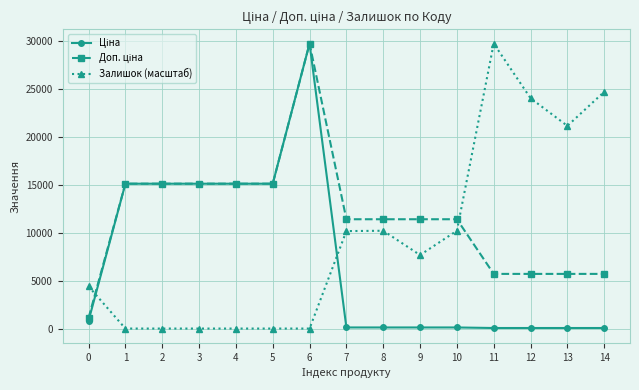

What is the total value across all series at 1?

30240.0